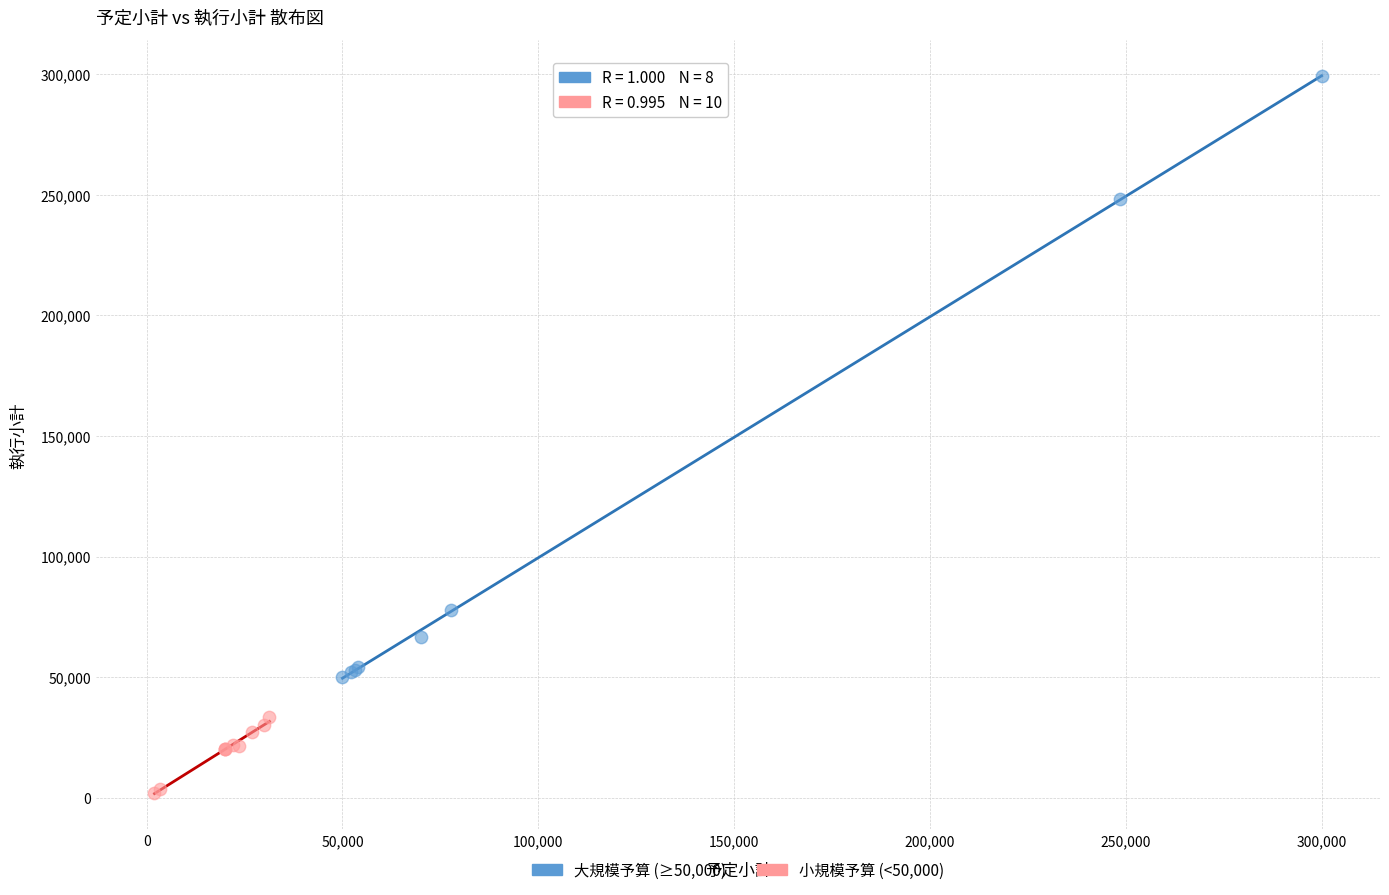

Which series contains the lowest Y value?

小規模予算 (<50,000)